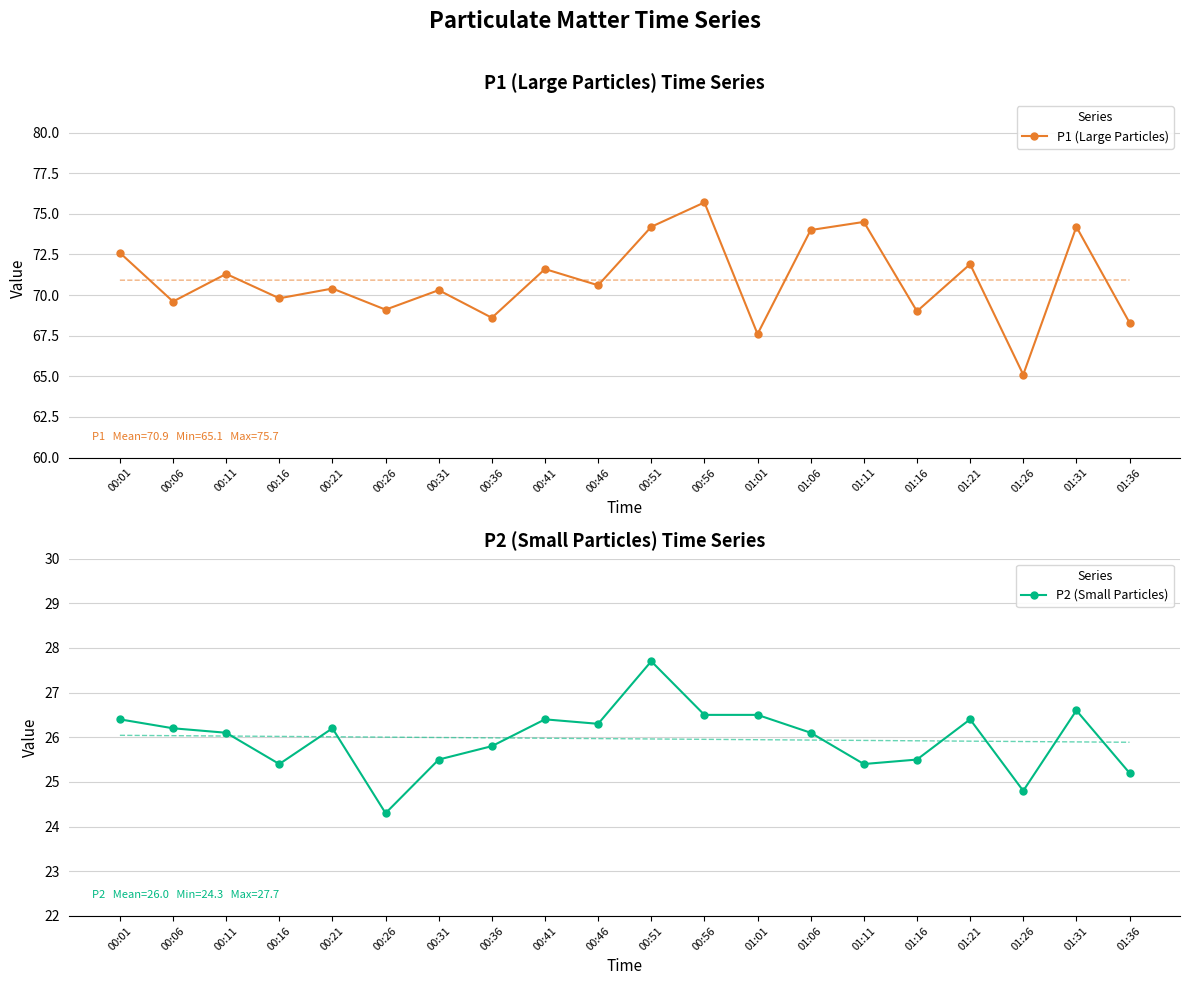

What is the label of the 17th point from the left?

01:21